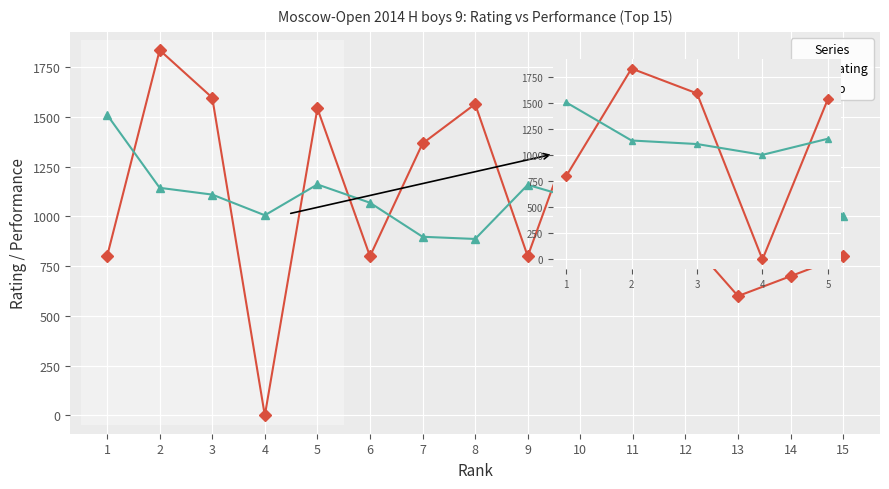

How many lines are shown in the chart?

2